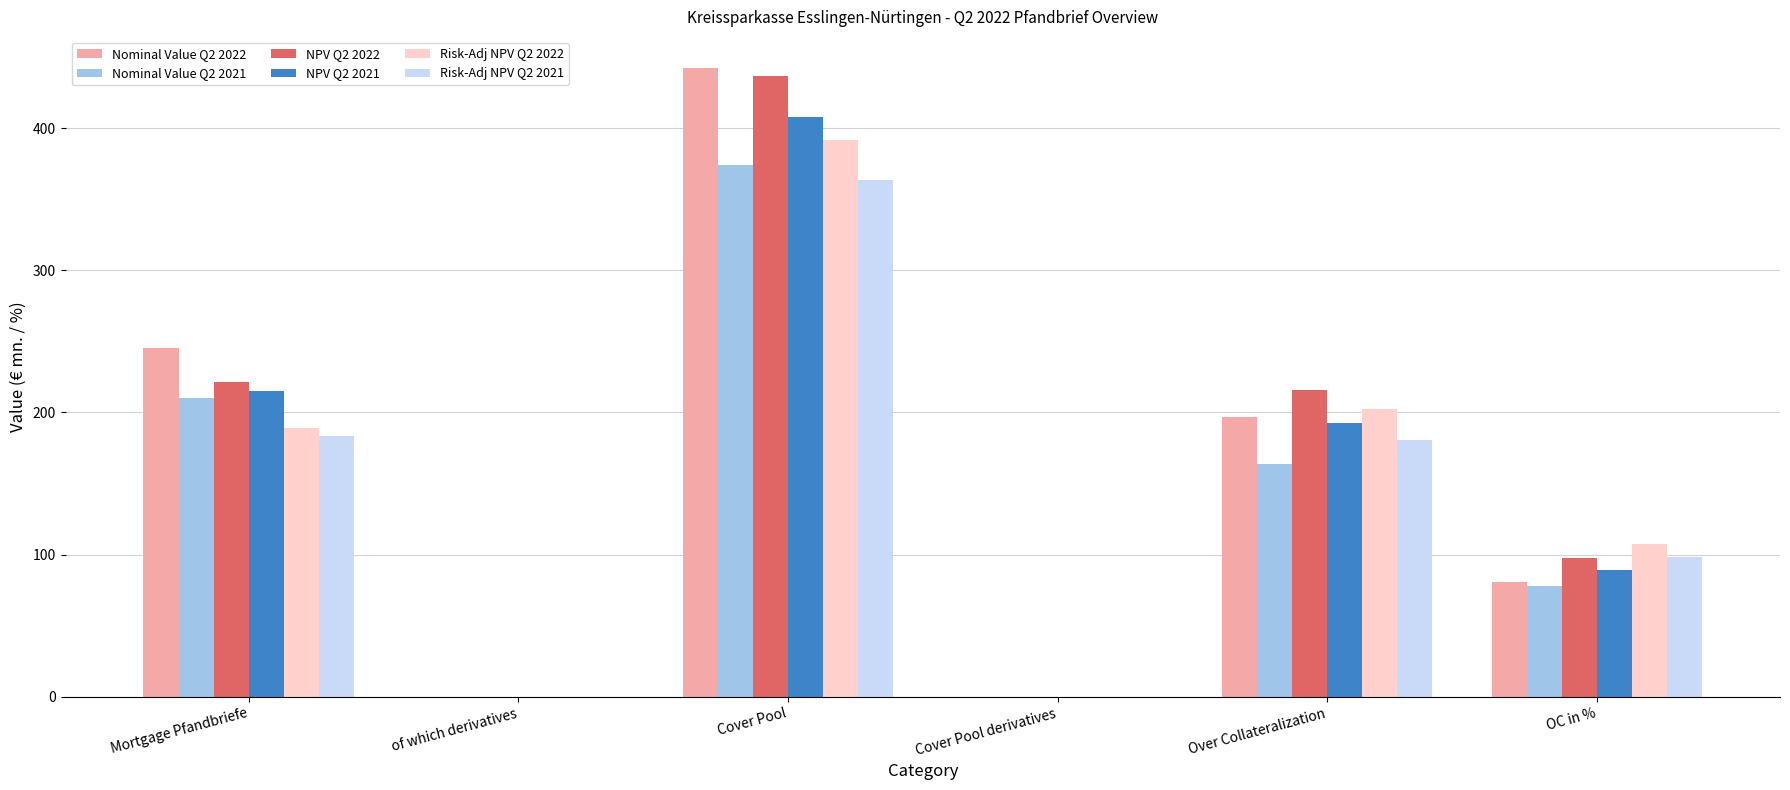

Reading left to right, transcribe all the data shown in this chart.

Nominal Value Q2 2022: 245.0	0.0	442.0	0.0	197.0	80.4
Nominal Value Q2 2021: 210.0	0.0	373.7	0.0	163.7	78.0
NPV Q2 2022: 221.1	0.0	436.7	0.0	215.6	97.5
NPV Q2 2021: 215.3	0.0	407.9	0.0	192.6	89.5
Risk-Adj NPV Q2 2022: 188.7	0.0	391.4	0.0	202.7	107.4
Risk-Adj NPV Q2 2021: 183.1	0.0	363.5	0.0	180.4	98.5